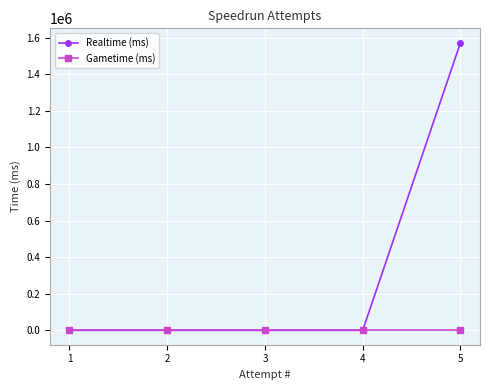

What is the greatest value displayed?

1572154